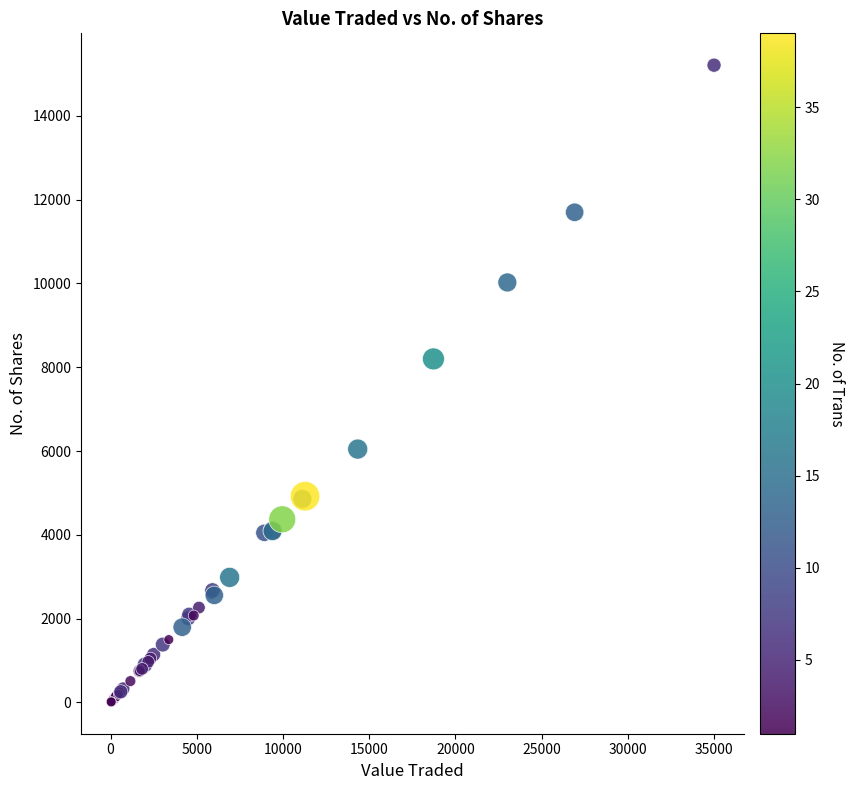

What Y value in the scatter plot is closest to 7612?

8200